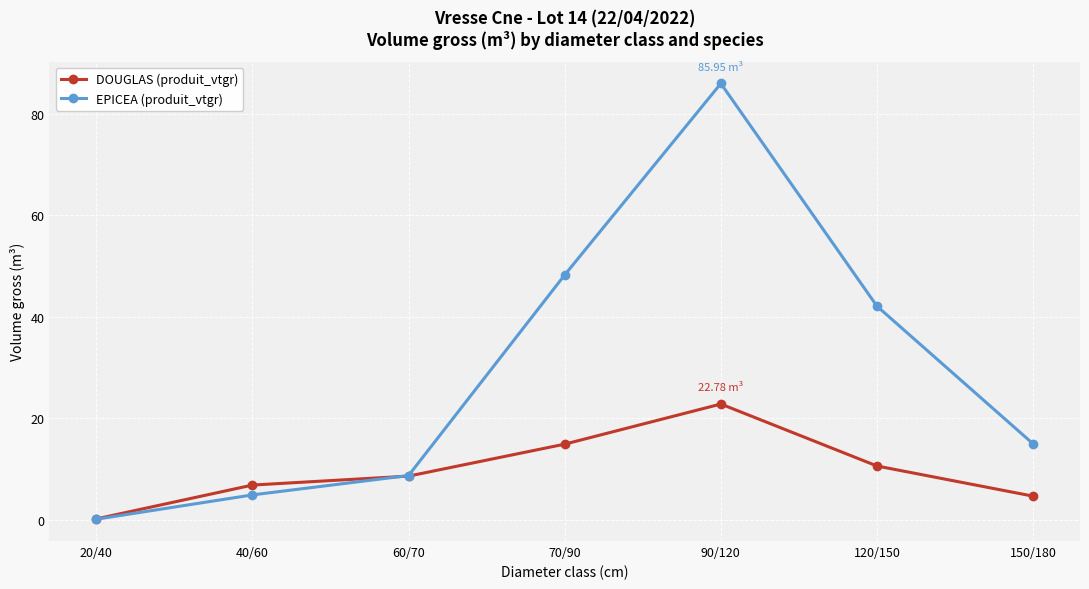

Rank the series by their average value, from highest to lowest.

EPICEA (produit_vtgr), DOUGLAS (produit_vtgr)